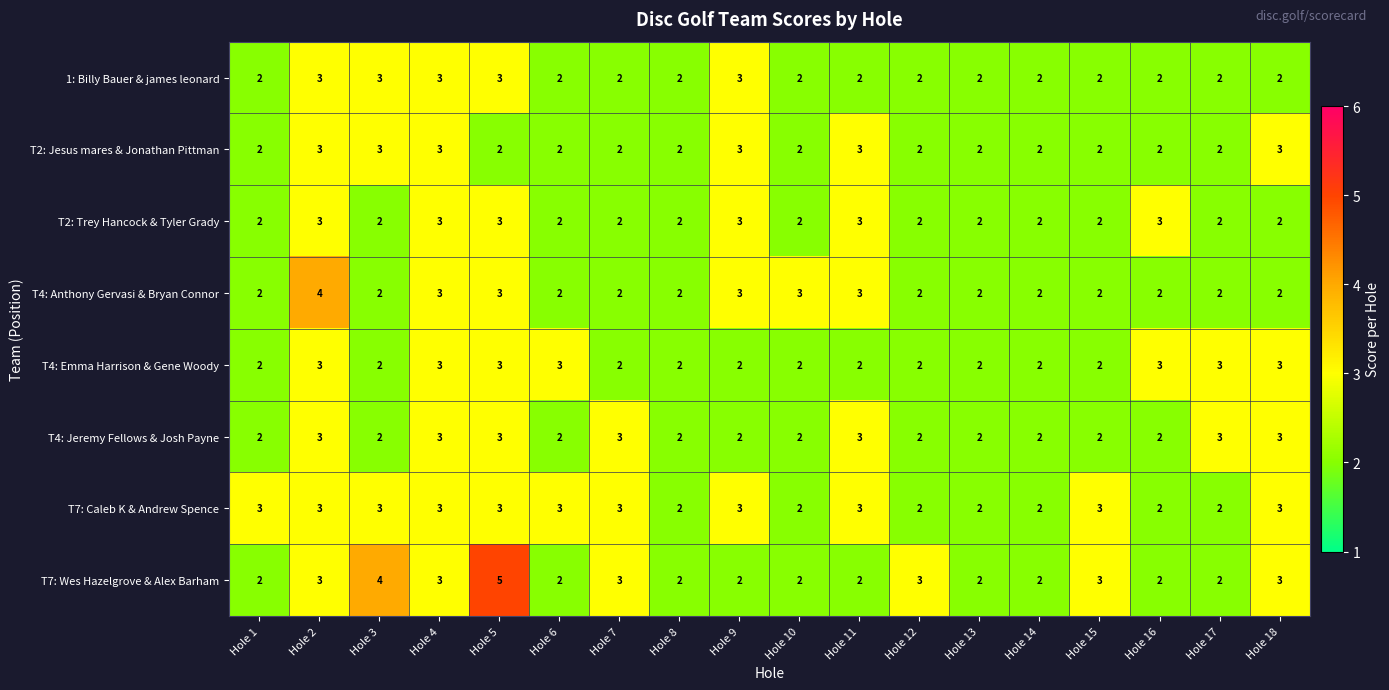

What is the average value of the T7: Caleb K & Andrew Spence series?

3